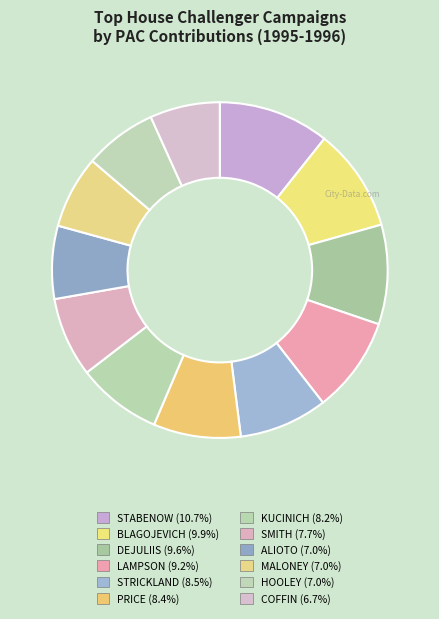

Count the number of slices in the pie.

12